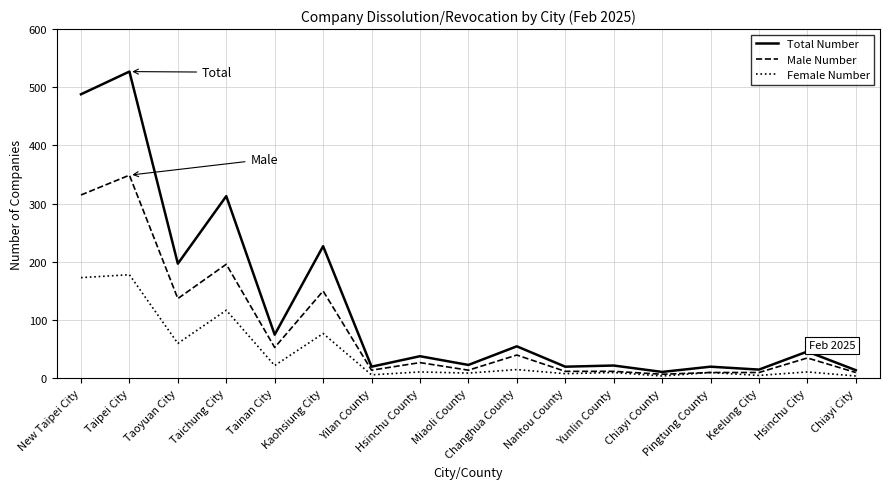

Which category has the highest value across all series?

Taipei City